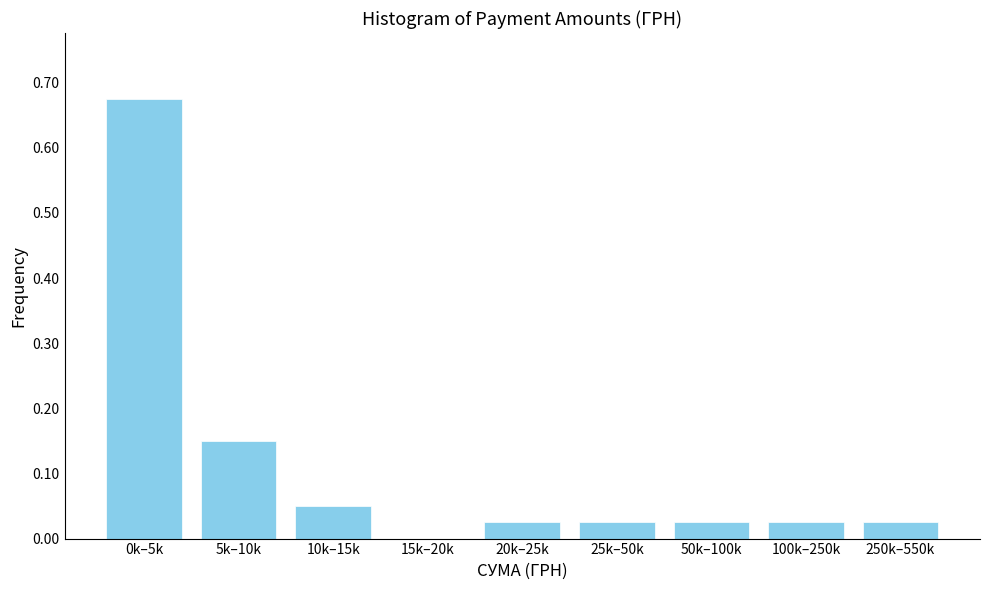

The chart shows a value of 0.0 at 50k–100k. True or false?

True